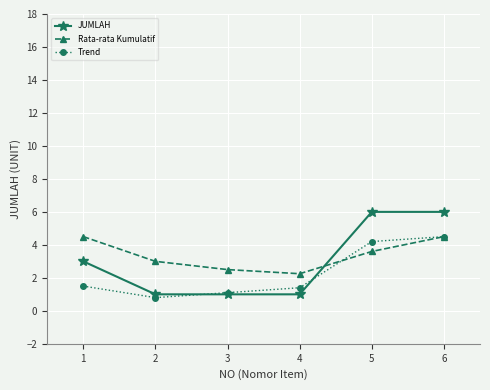

What is the minimum value shown in the chart?

0.8